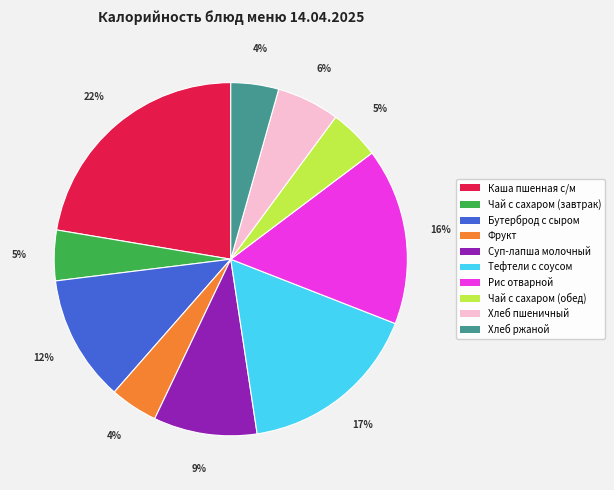

Is it true that Рис отварной is 28% of the pie?

False